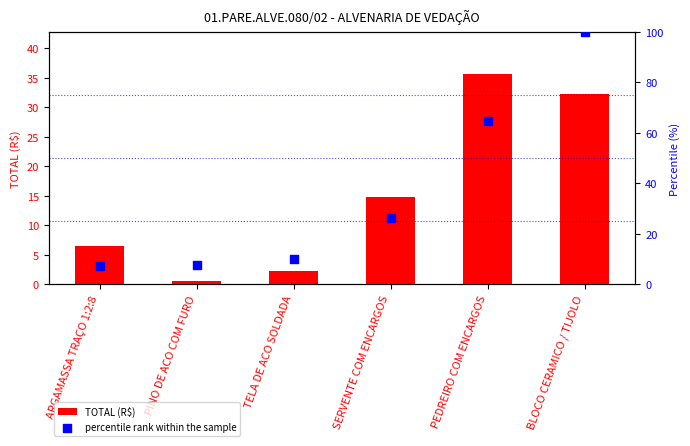

At how many categories does at least one series exceed 24?

3